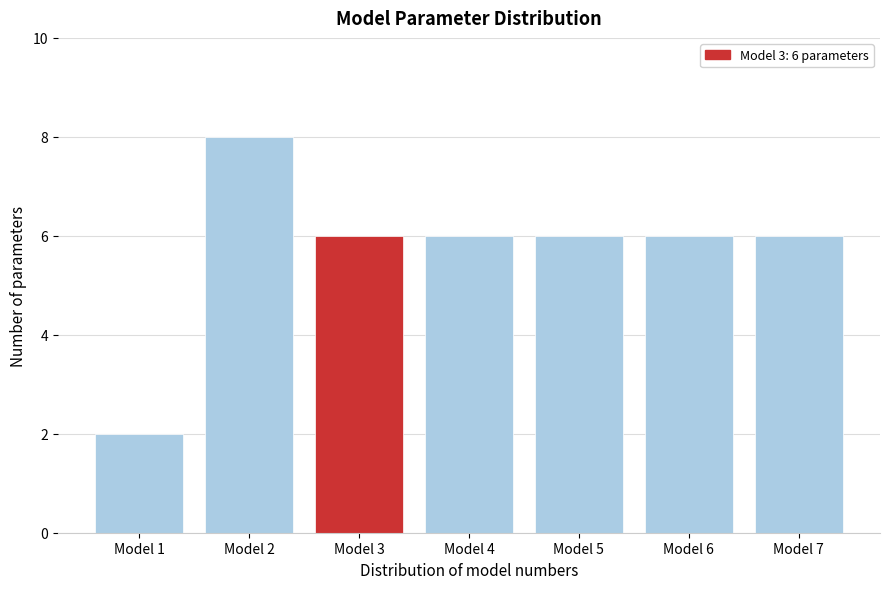

Reading right to left, list all the values displayed in this chart.

6	6	6	6	6	8	2